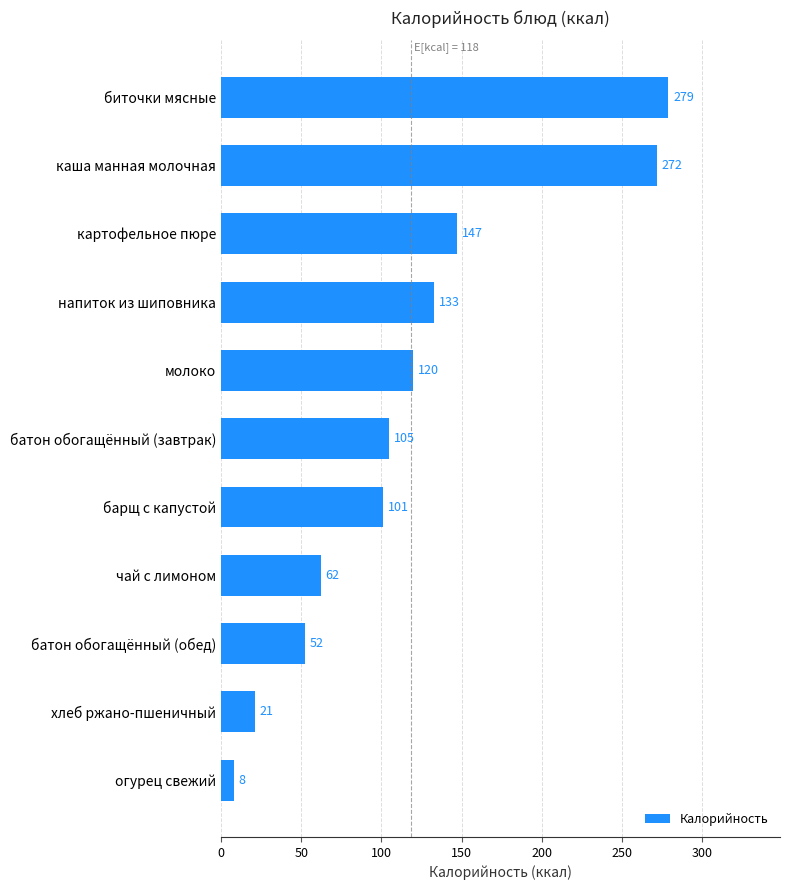

Which has a higher value, молоко or огурец свежий?

молоко